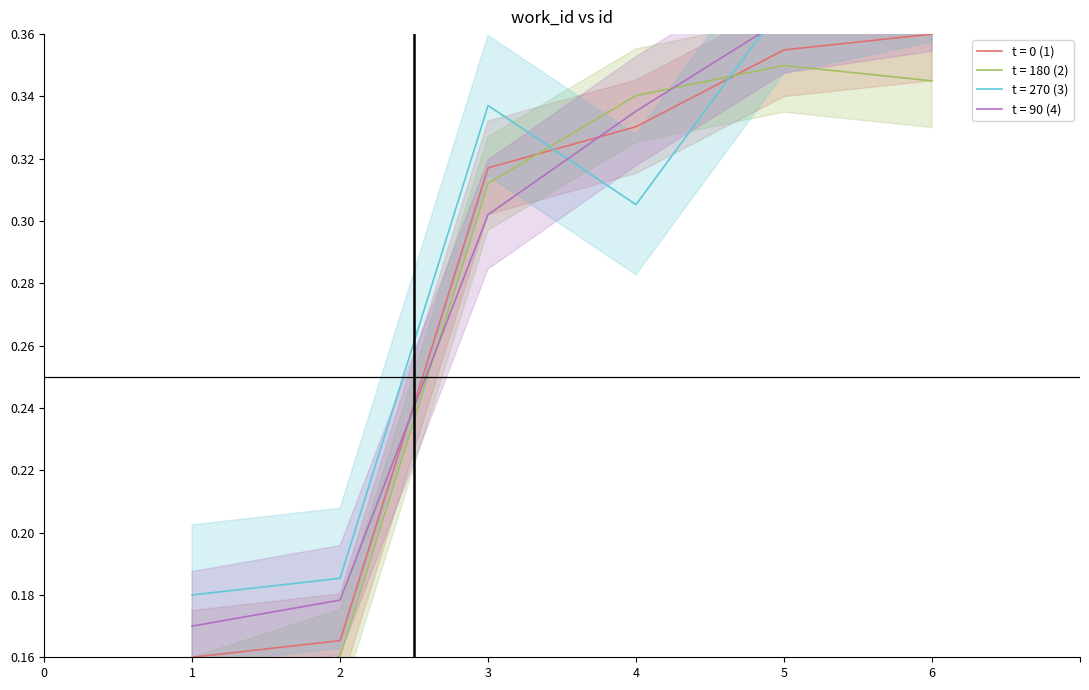

The t = 180 (2) series shows 0.2 at 6. True or false?

False